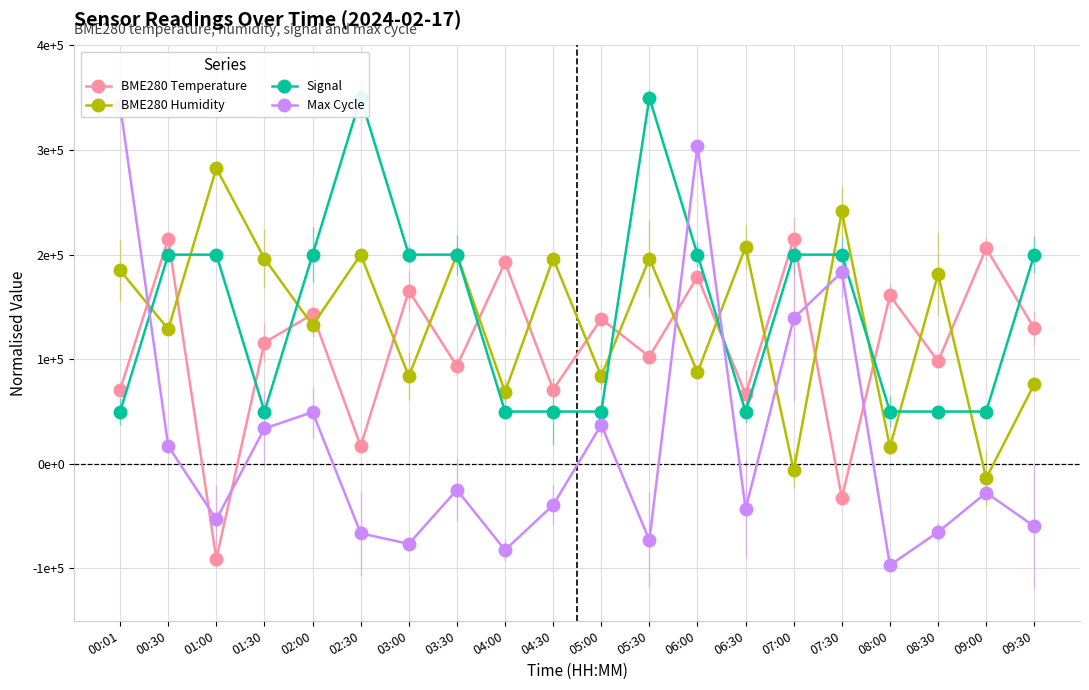

Rank the categories by BME280 Temperature value from highest to lowest.

00:30, 07:00, 09:00, 04:00, 06:00, 03:00, 08:00, 02:00, 05:00, 09:30, 01:30, 05:30, 08:30, 03:30, 00:01, 04:30, 06:30, 02:30, 07:30, 01:00